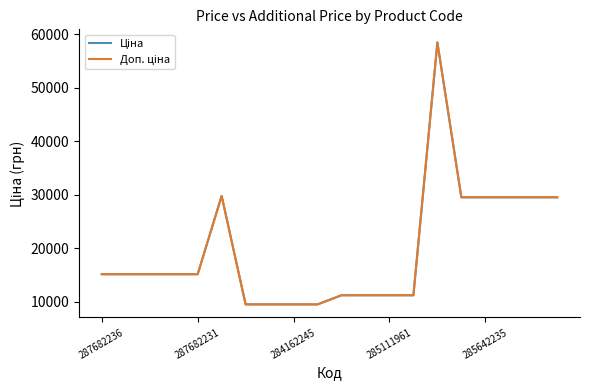

True or false: Доп. ціна and Ціна intersect in this chart.

False